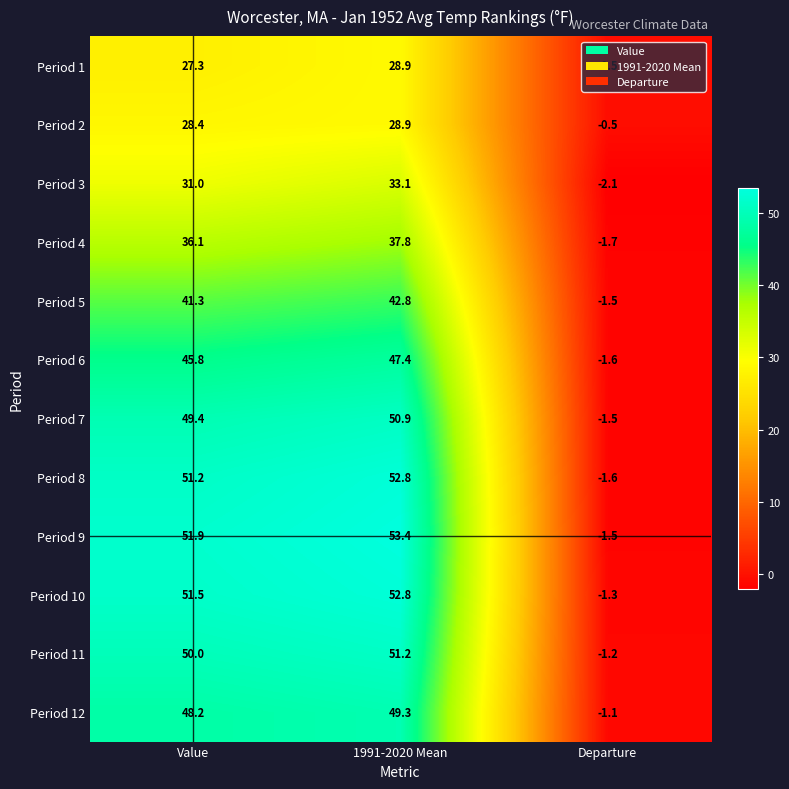

What is the lowest value of the Period 8 series?

-1.6